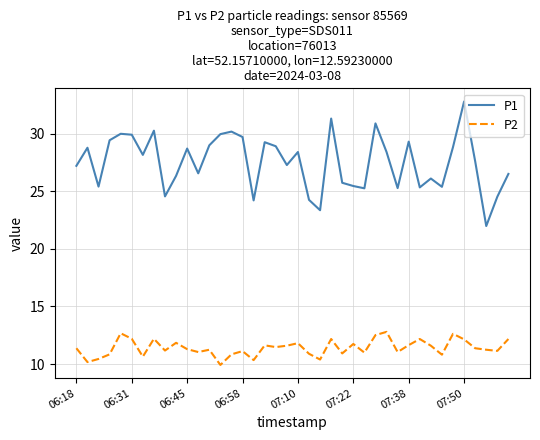

Which series has the largest total across all categories?

P1